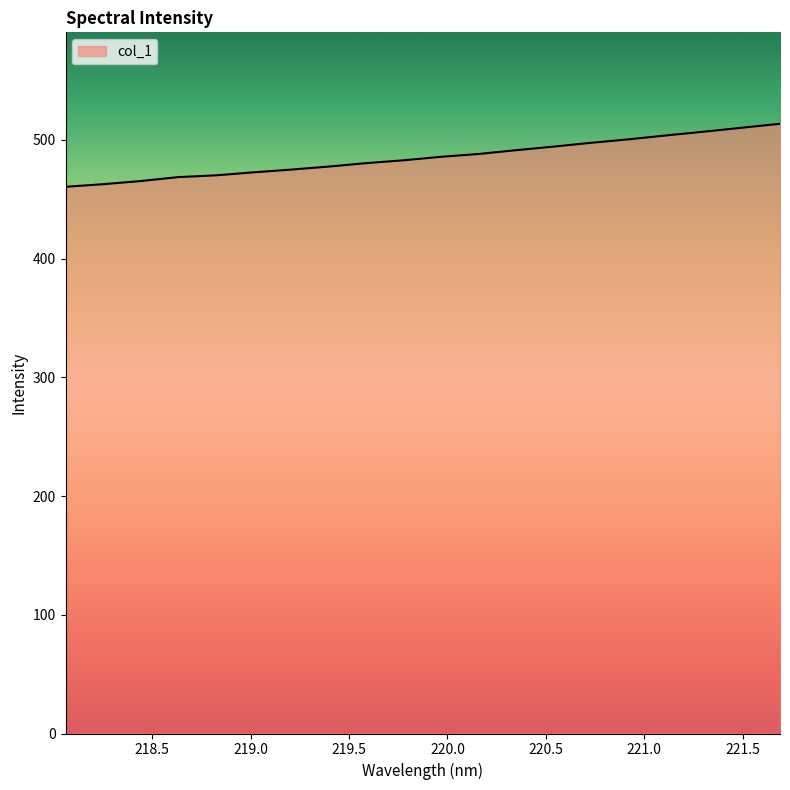

Does the chart have visible grid lines?

No